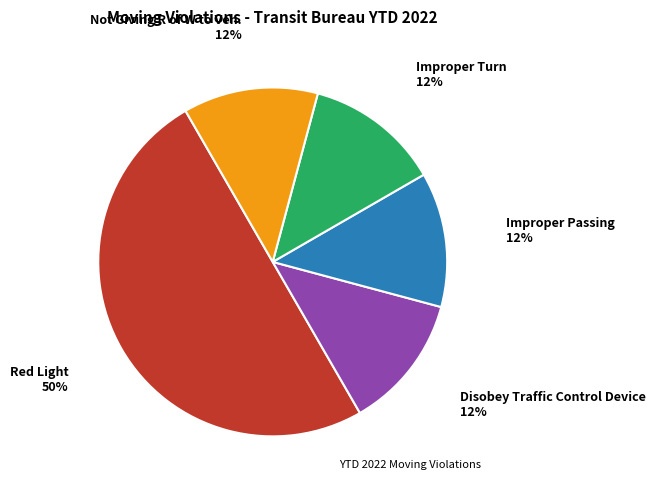

To the nearest percent, what is the average slice percentage?

20%